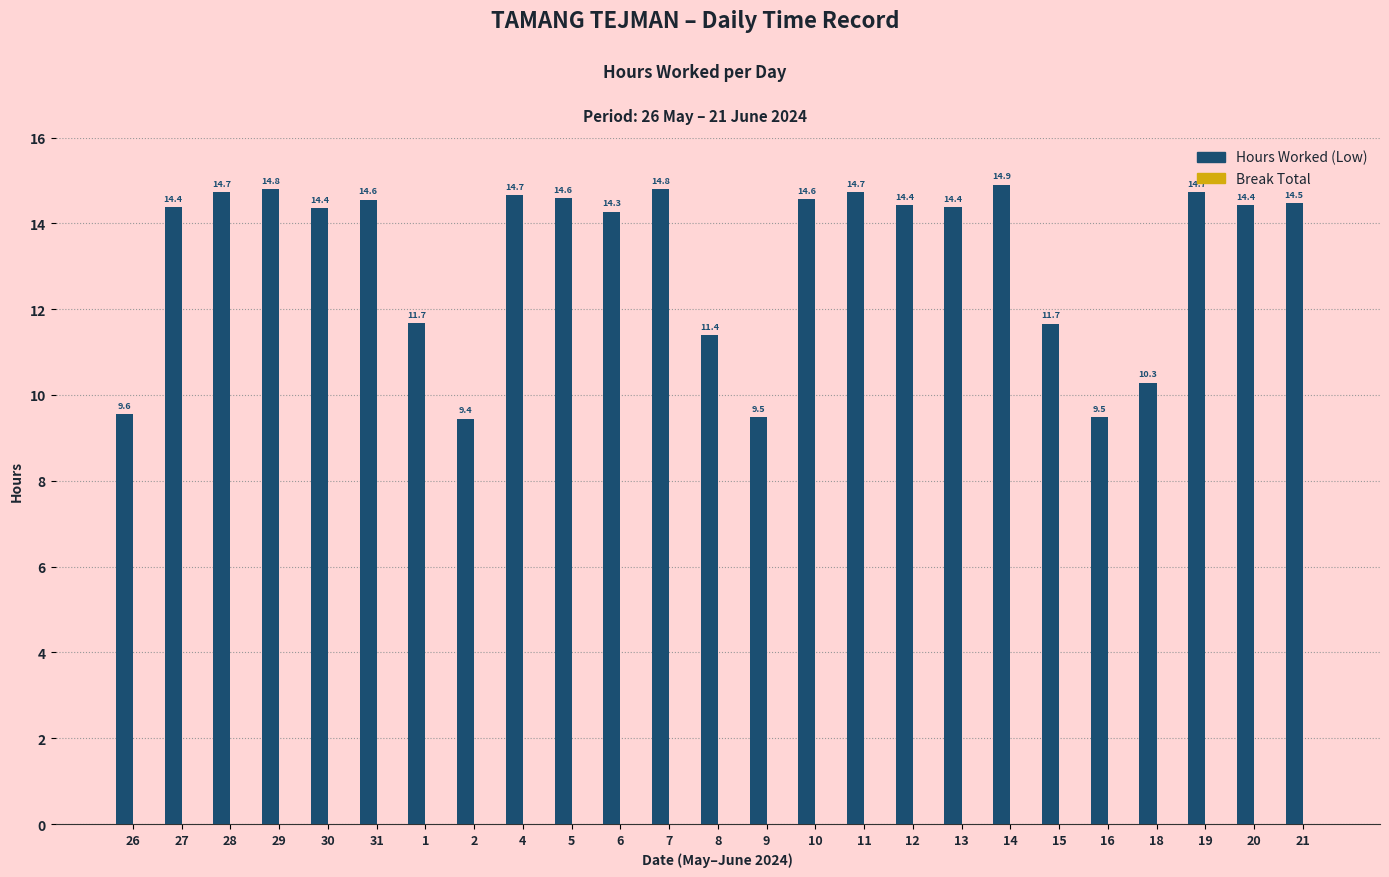

What position from the right is 18?

4